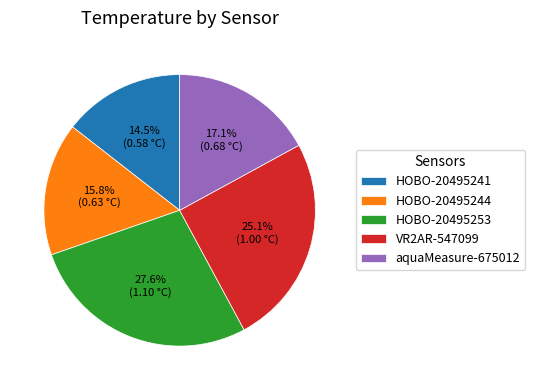

Which has a higher value, VR2AR-547099 or aquaMeasure-675012?

VR2AR-547099